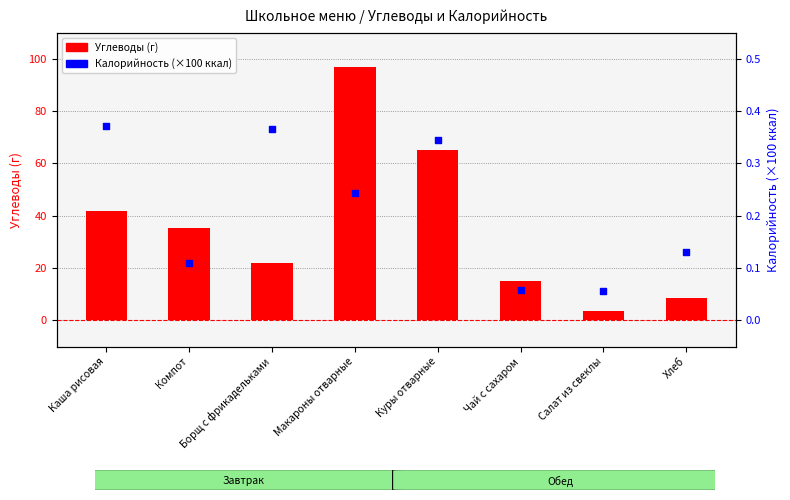

At how many categories does at least one series exceed 22?

4